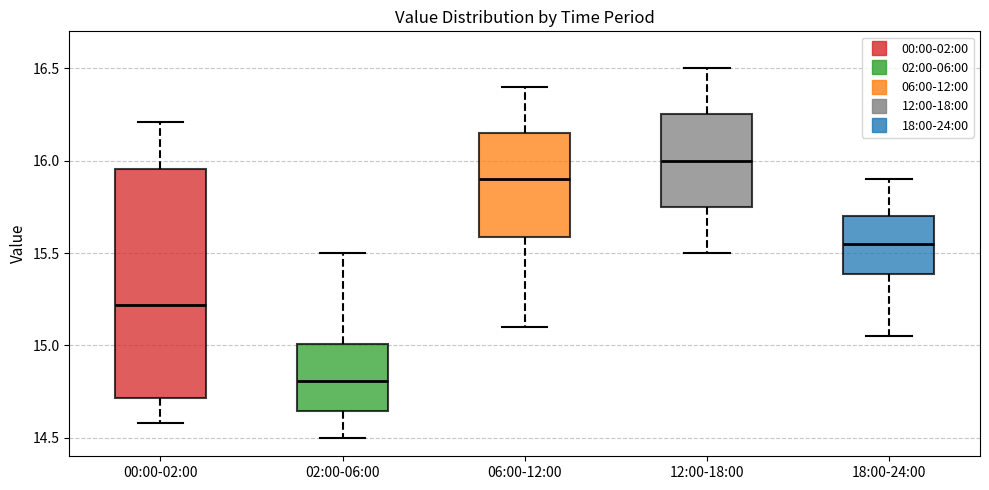

Where is the upper edge of the box for 06:00-12:00 on the y-axis? The values are not printed on the chart, so give them approximately, as read against the axis.

16.15